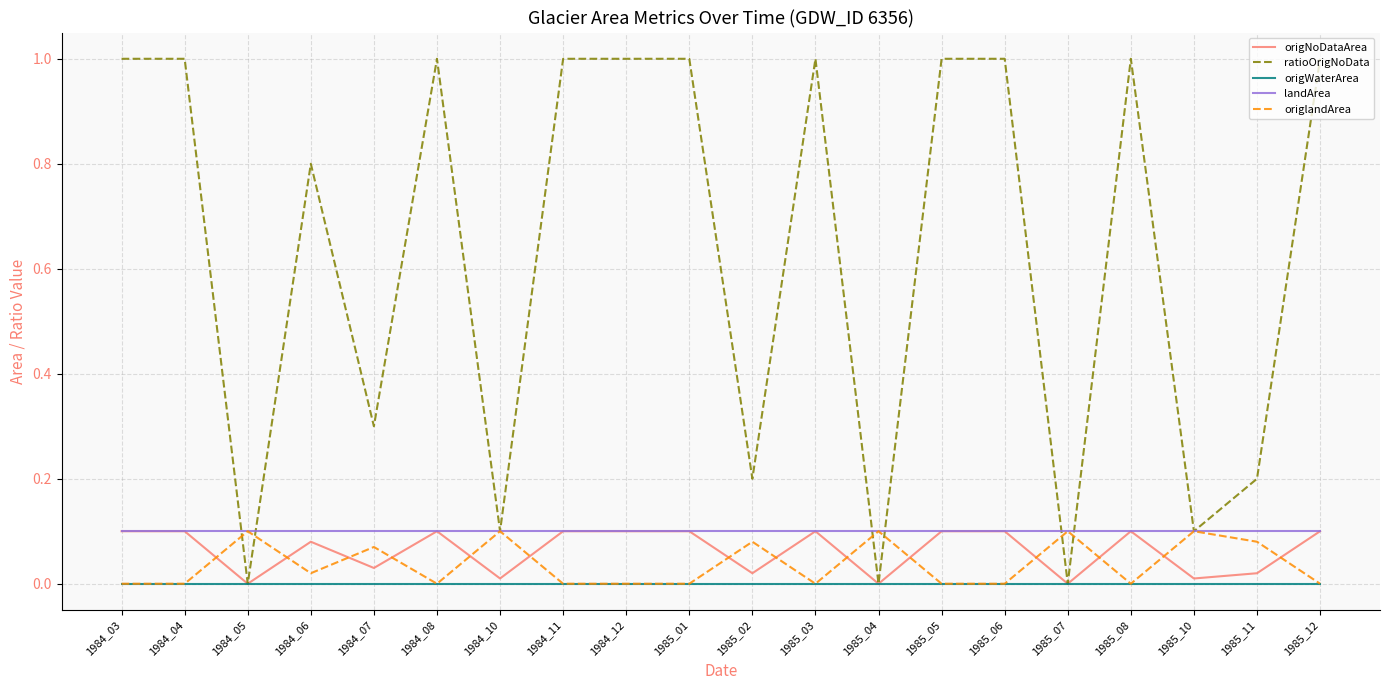

Which series has the largest range (max minus min)?

ratioOrigNoData